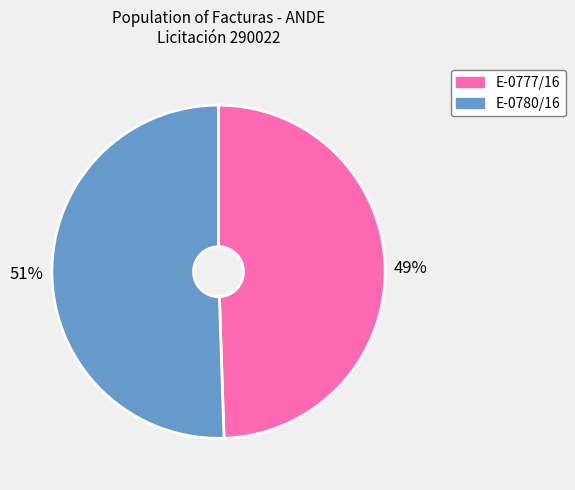

Is there any slice that represents more than half of the pie?

Yes